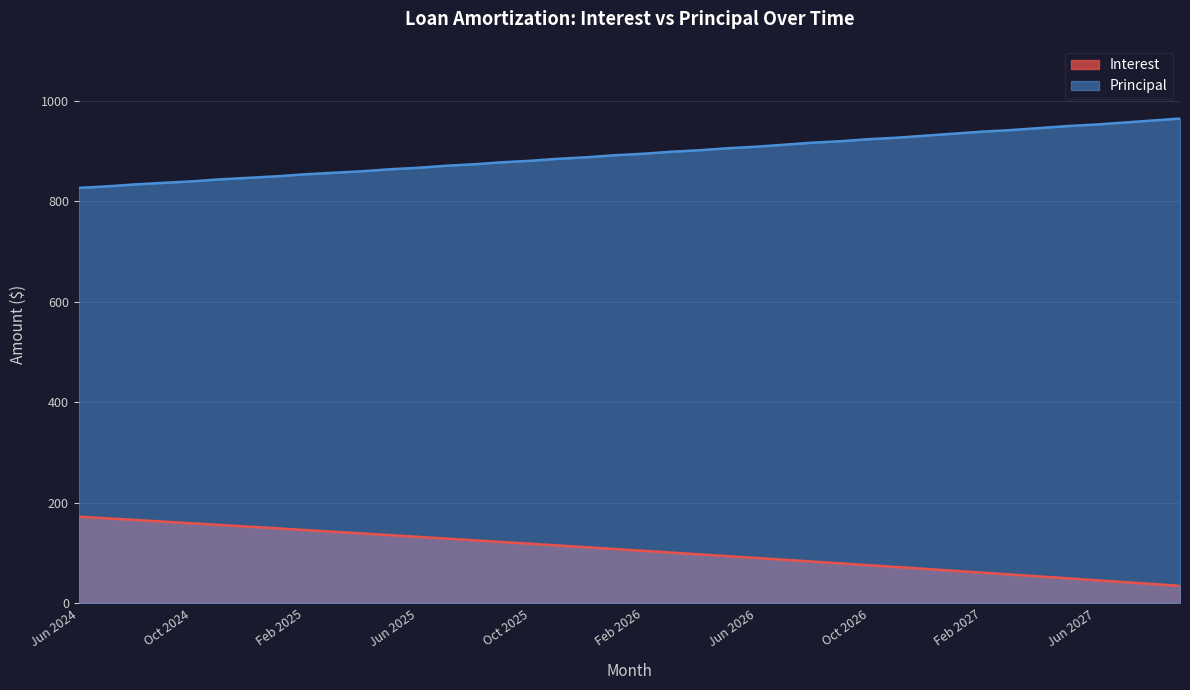

Between Jan 2027 and Apr 2027, which series saw the biggest shift?

Interest